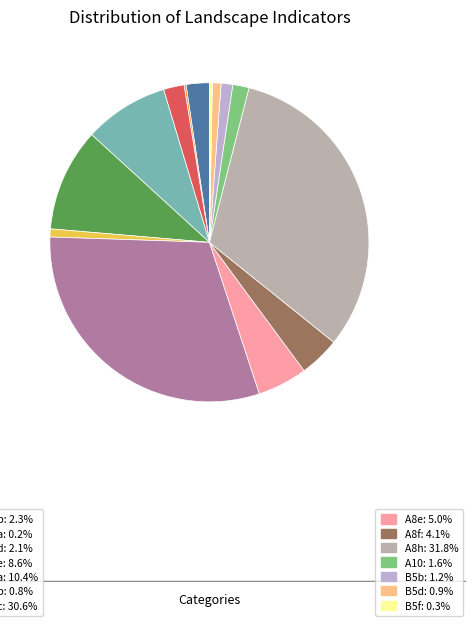

Does any single category account for the majority?

No